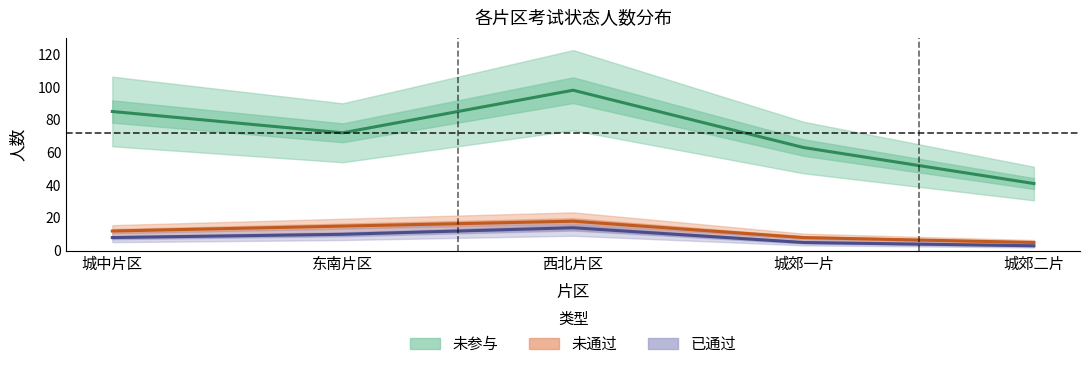

Reading left to right, transcribe all the data shown in this chart.

未参与: 城中片区=85	东南片区=72	西北片区=98	城郊一片=63	城郊二片=41
未通过: 城中片区=12	东南片区=15	西北片区=18	城郊一片=8	城郊二片=5
已通过: 城中片区=8	东南片区=10	西北片区=14	城郊一片=5	城郊二片=3